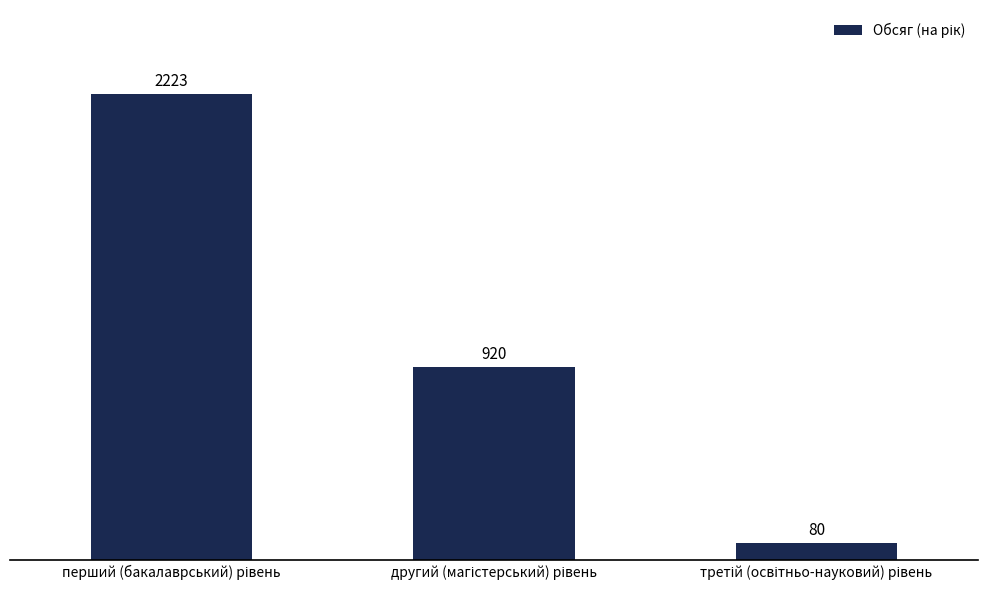

What is the value of the 3rd bar from the left?

80